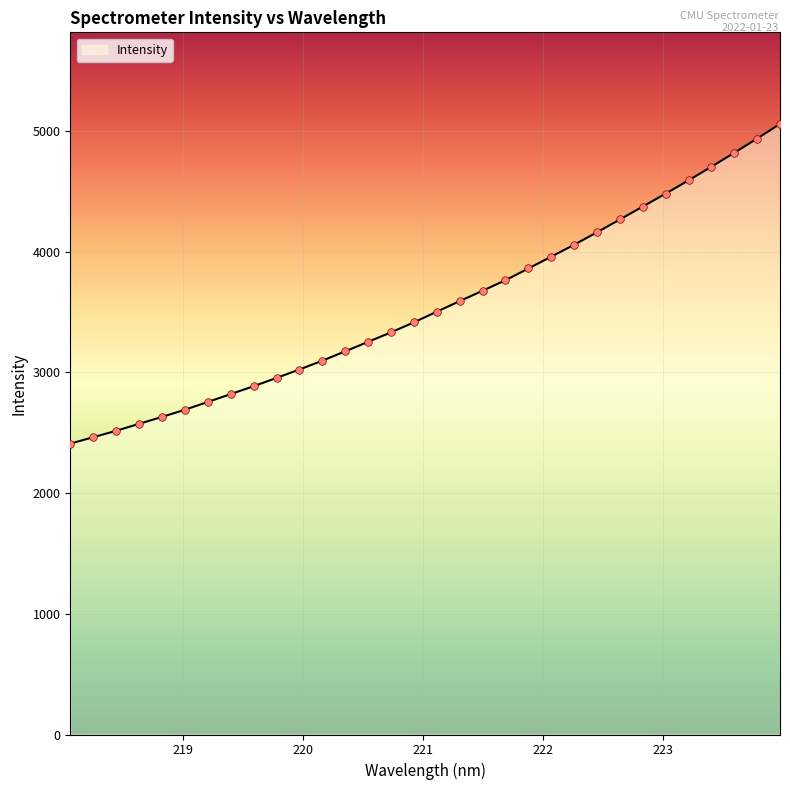

What is the smallest value displayed?

2409.5